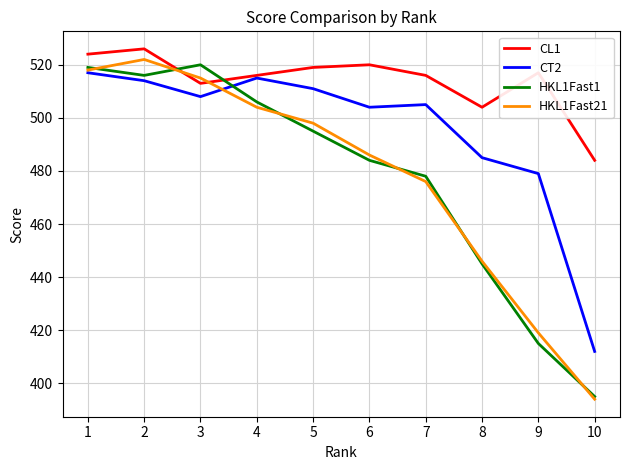

Does the chart display data point markers on the line(s)?

No